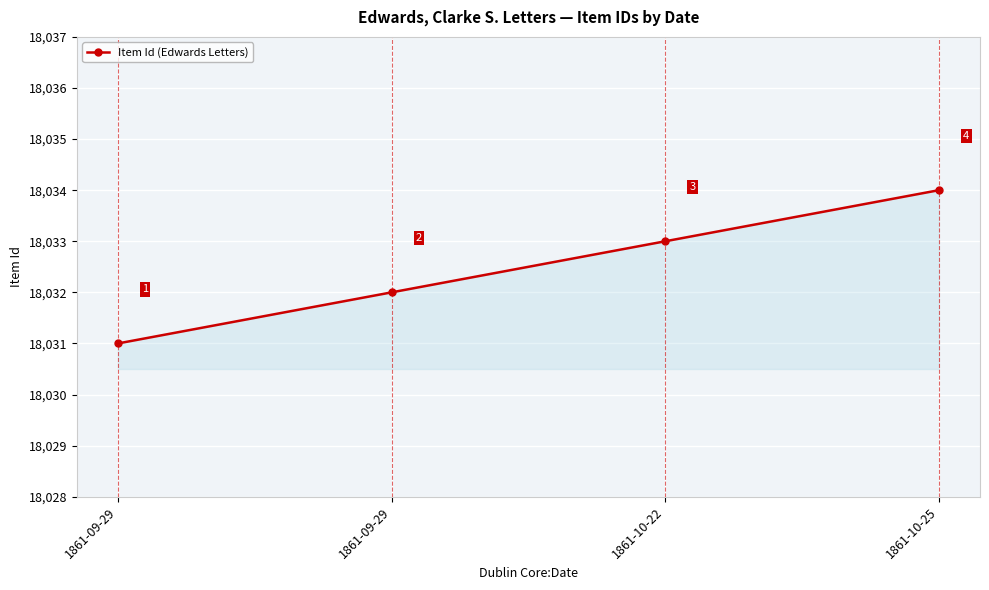

Rank the categories by value from lowest to highest.

1861-09-29, 1861-09-29, 1861-10-22, 1861-10-25